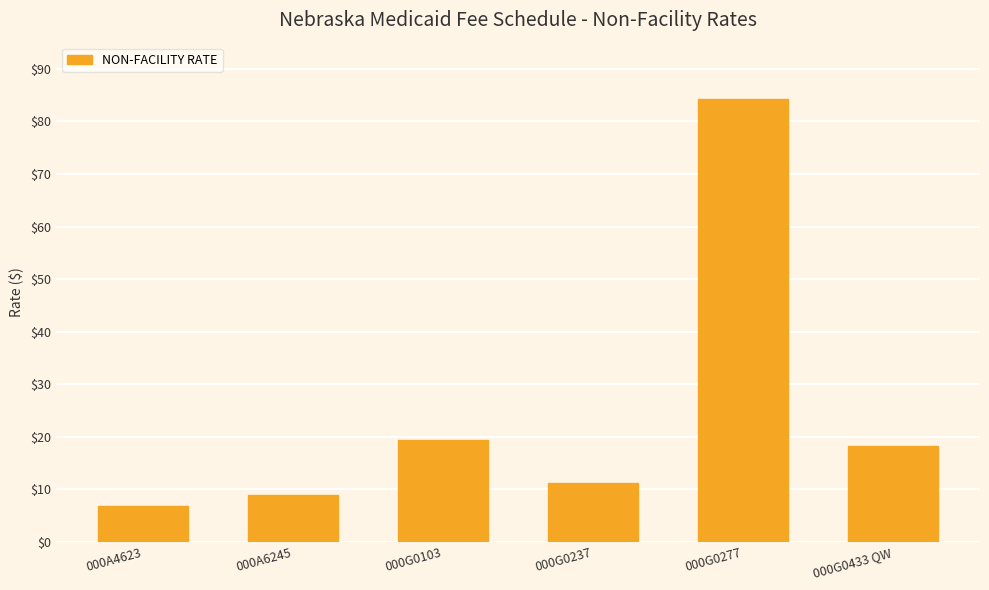

The value at 000A4623 is 10.7. True or false?

False